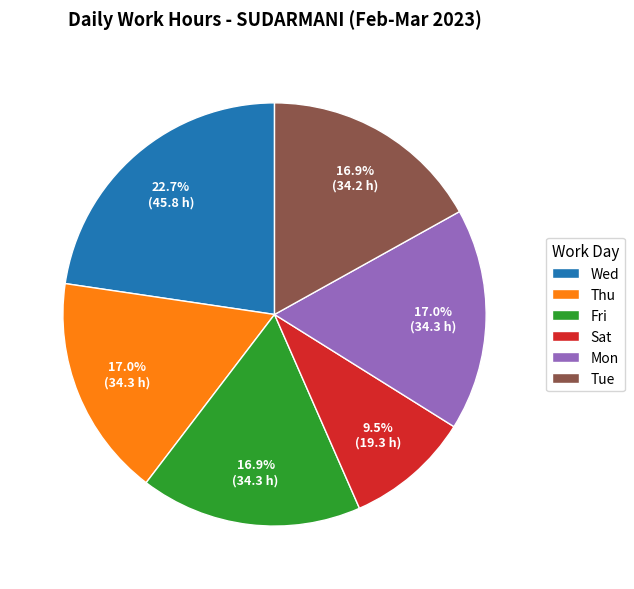

Which slice is the smallest?

Sat